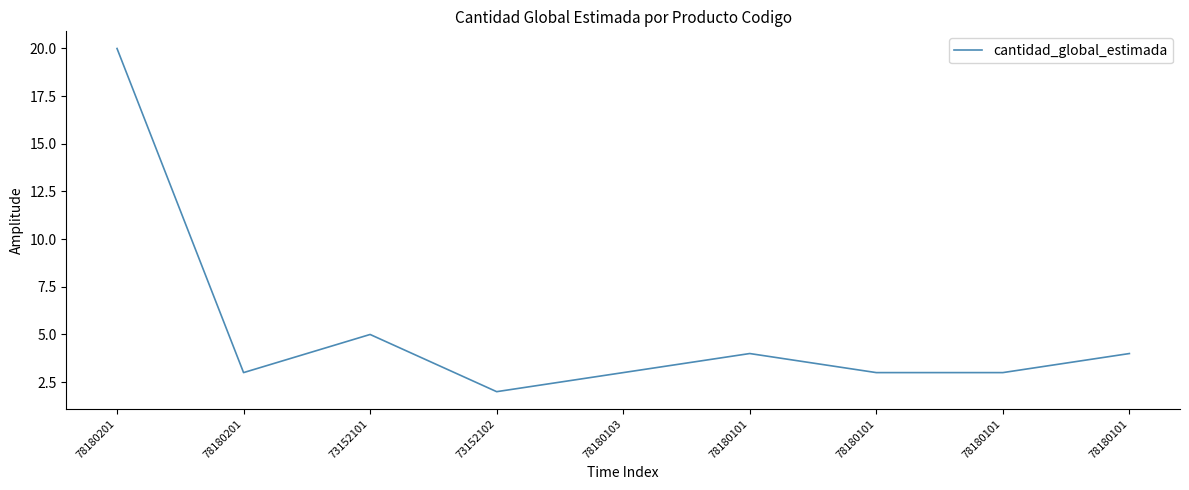

Is this an area chart (filled region under the line)?

No